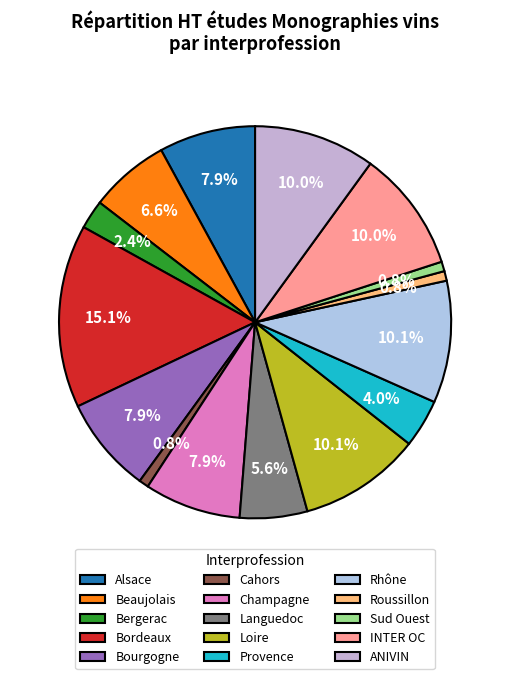

How many slices are in this pie chart?

15